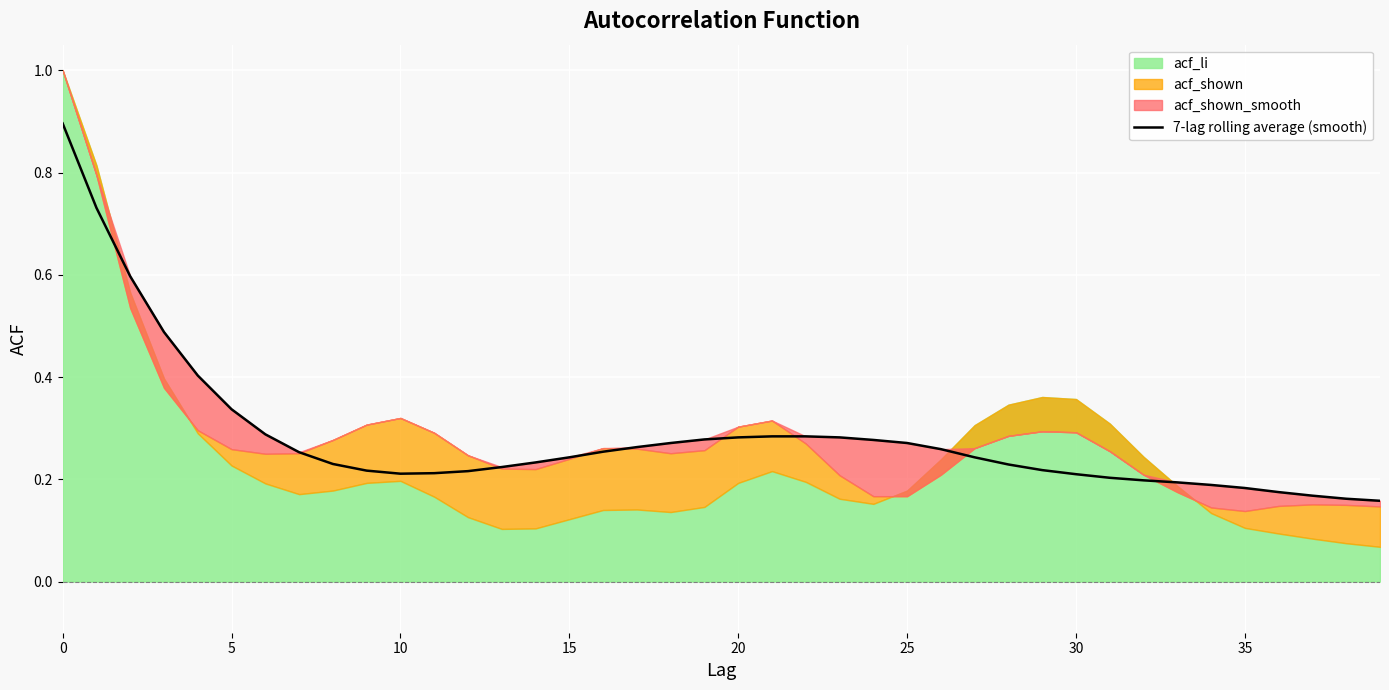

Is it true that 7-lag rolling average (smooth) equals 0.1 at 20?

False